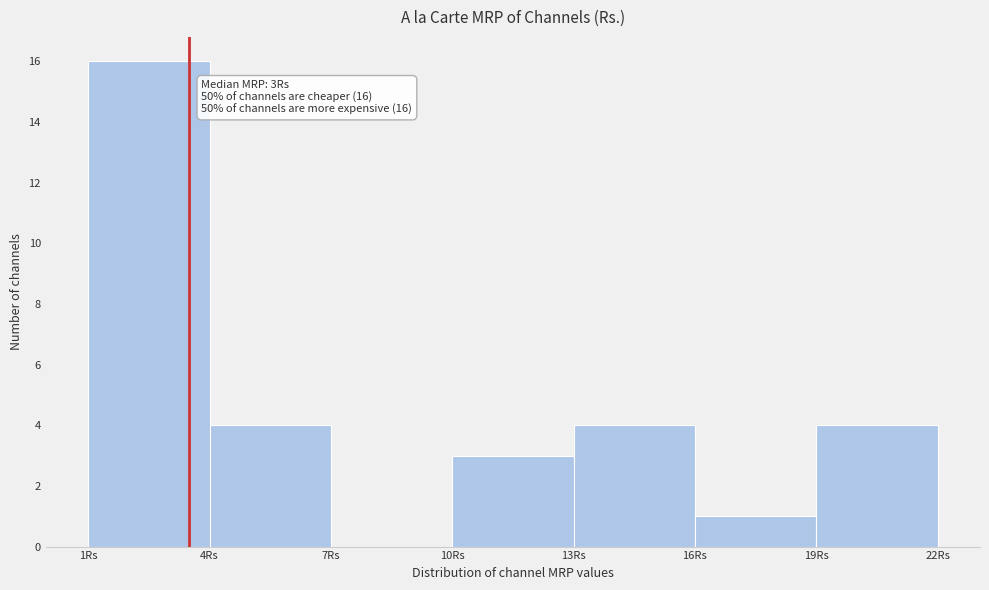

Which range on the x-axis has the tallest bar?

1 to 4